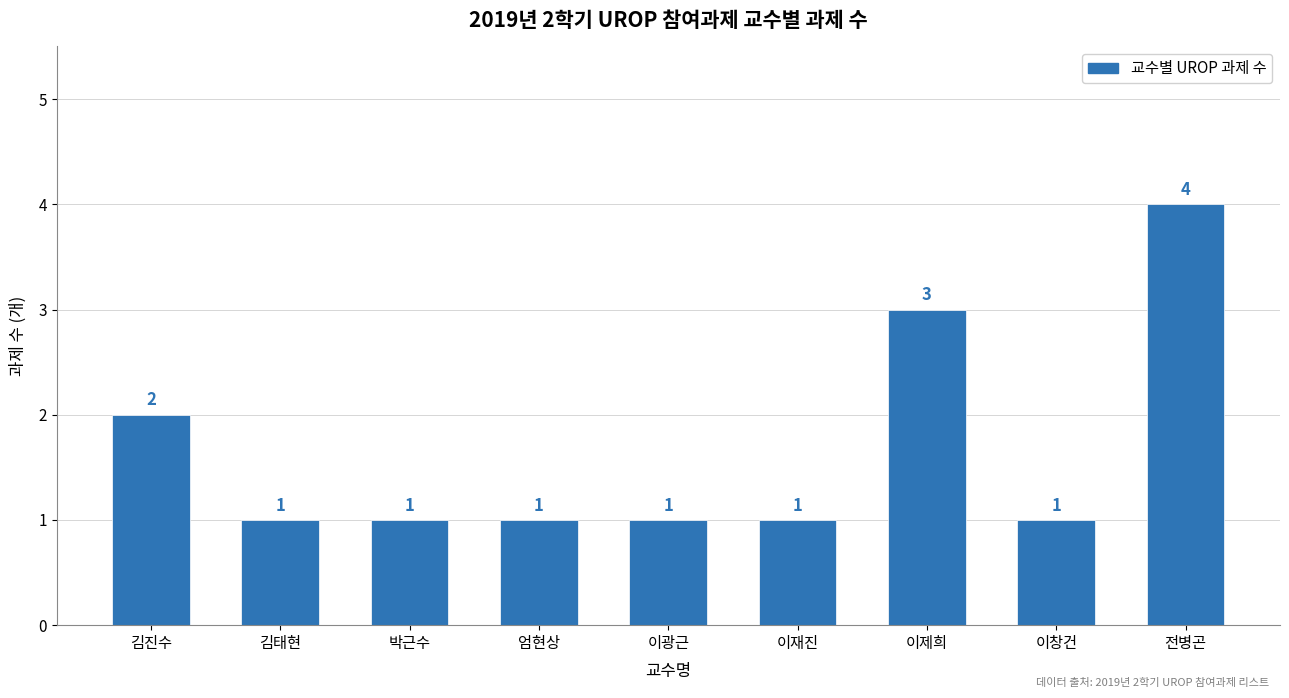

What is the difference between the values at 전병곤 and 엄현상?

3